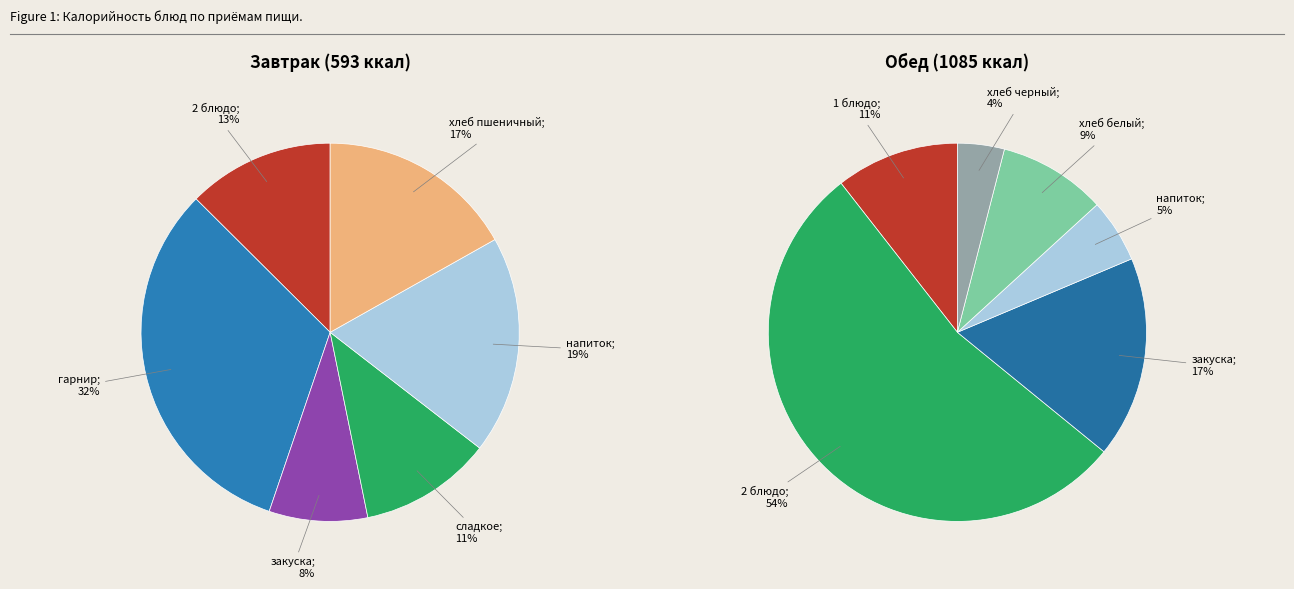

To the nearest percent, what is the difference between the largest and smallest slice percentages?

24%